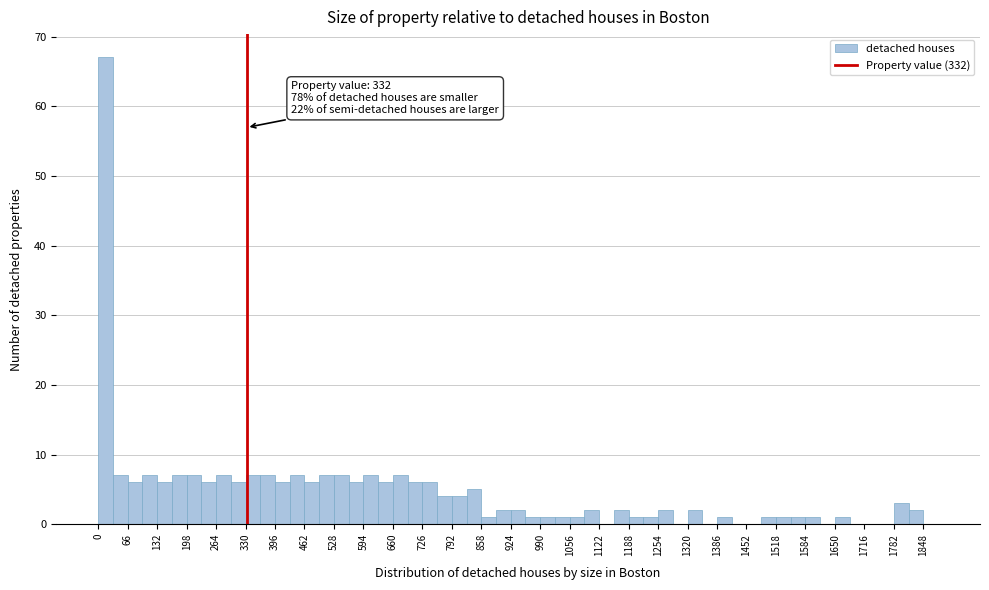

Around what value on the x-axis is the tallest bar? Give the approximate position of its centre, as read against the axis.

20